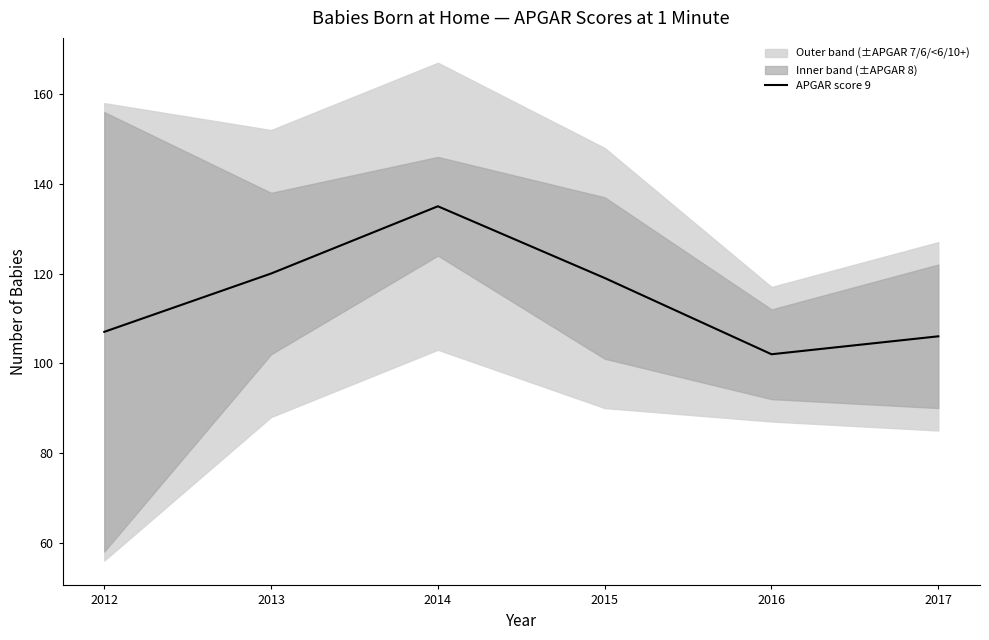

True or false: the data shows 53 at 2016.

False